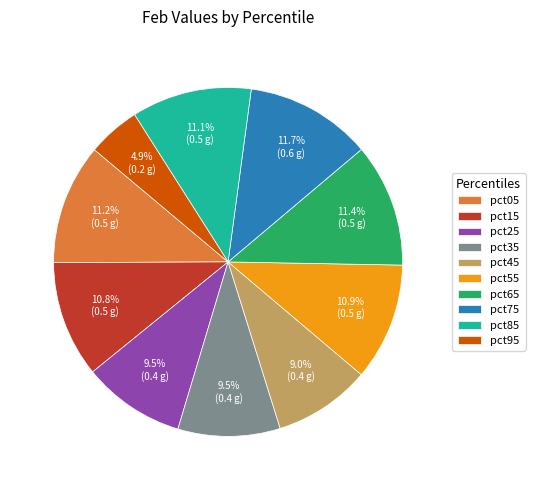

What is the smallest slice in the pie chart?

pct95